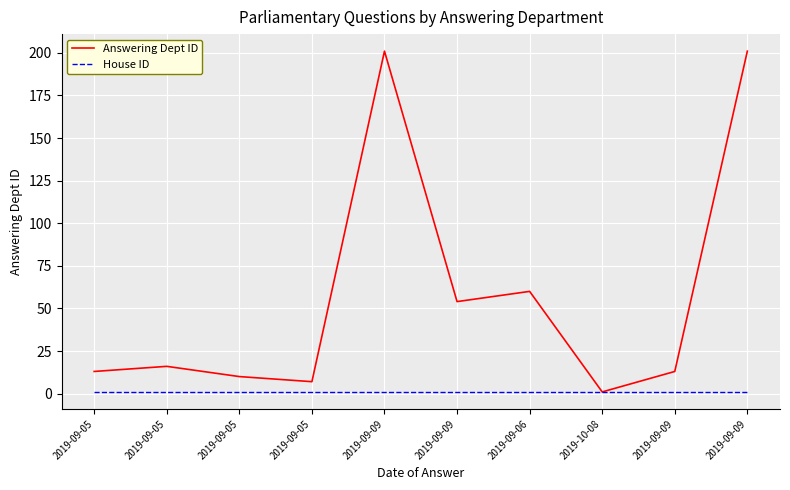

Does the chart display data point markers on the line(s)?

No